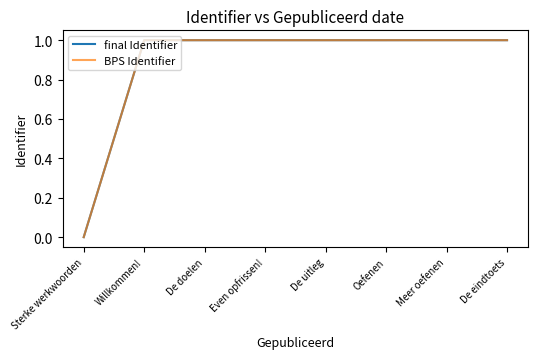

Where is BPS Identifier nearest to the value 0?

Sterke werkwoorden